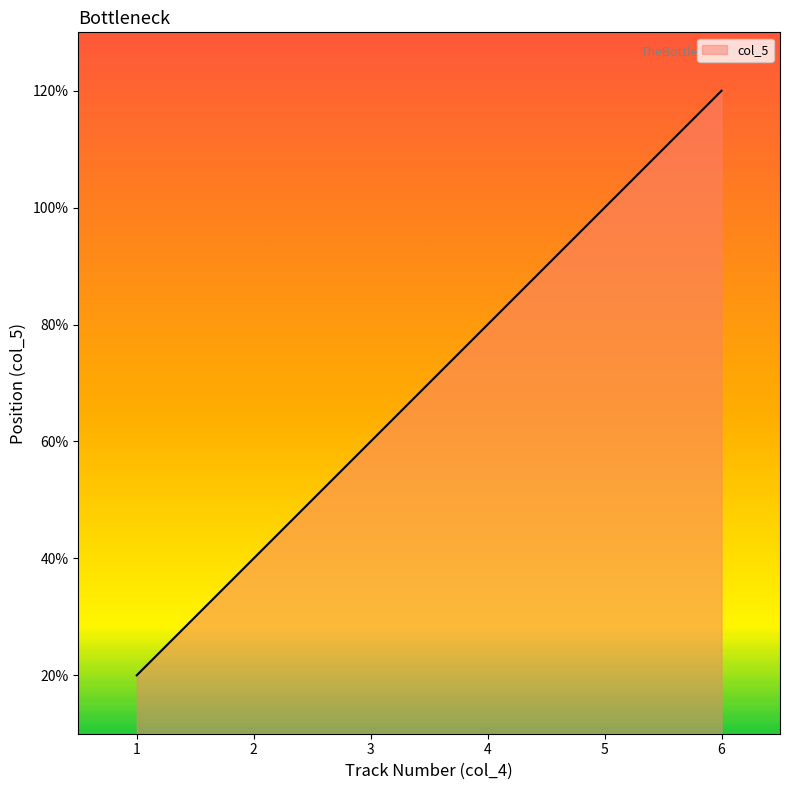

Does the chart have visible grid lines?

No